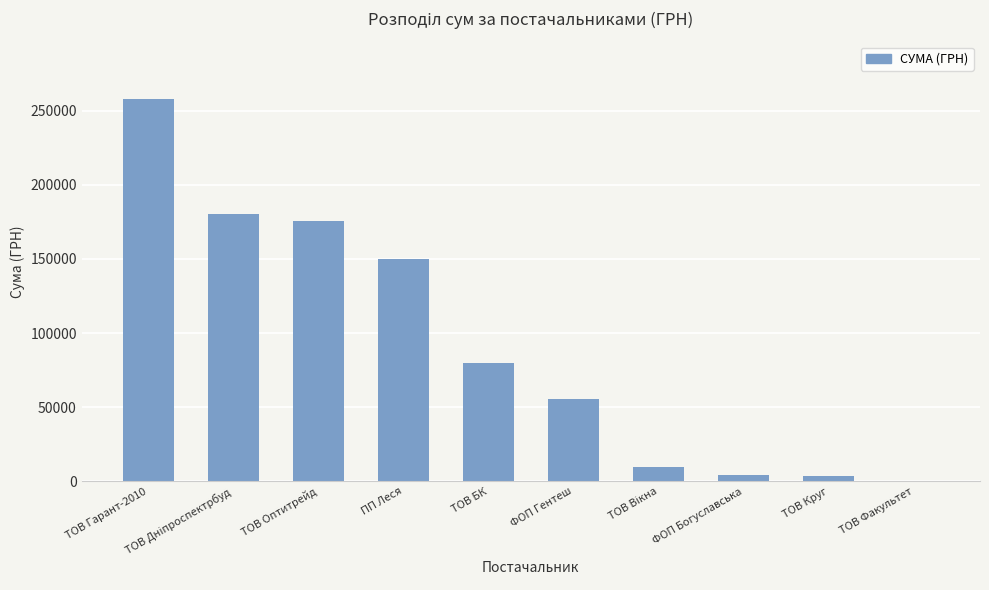

Is it true that the value at ФОП Гентеш is 55817.0?

True